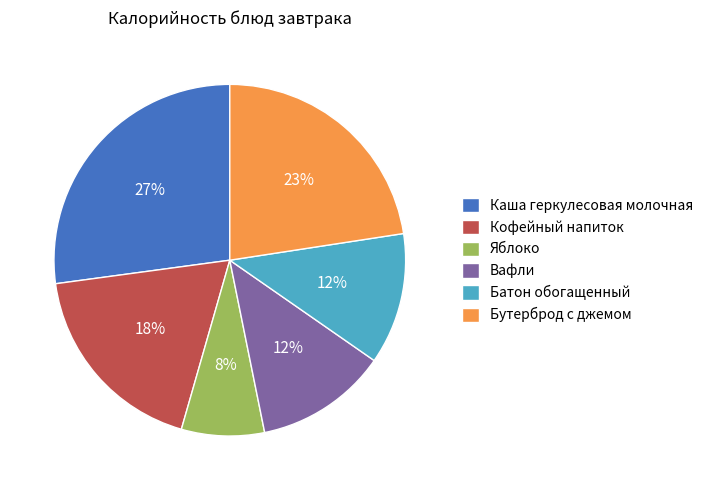

Count the number of slices in the pie.

6